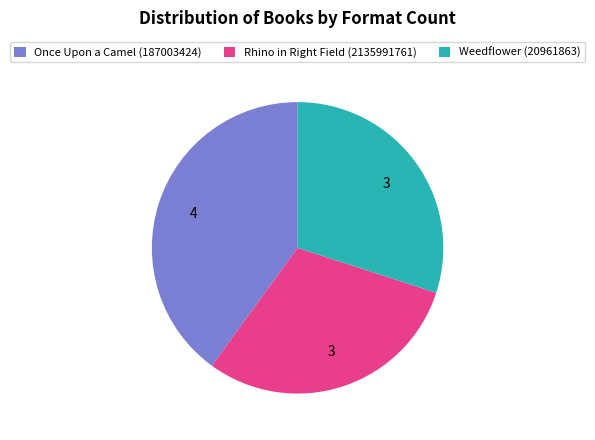

Is it true that Weedflower (20961863) is 42% of the pie?

False